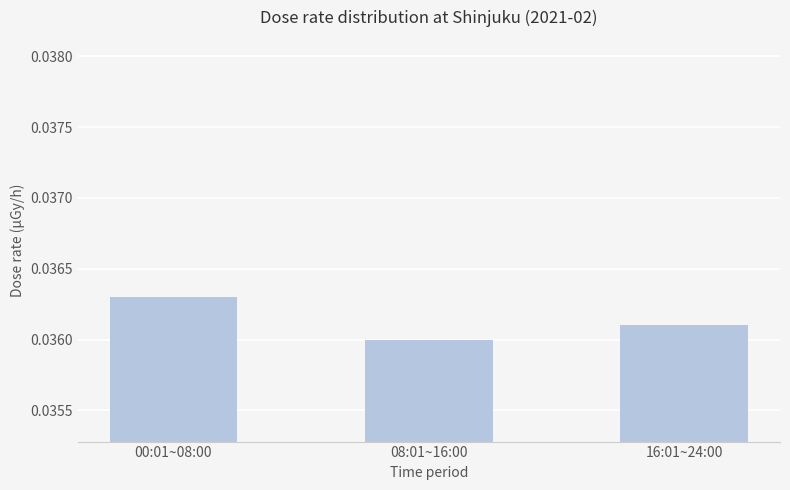

What is the label of the 2nd bar from the right?

08:01~16:00